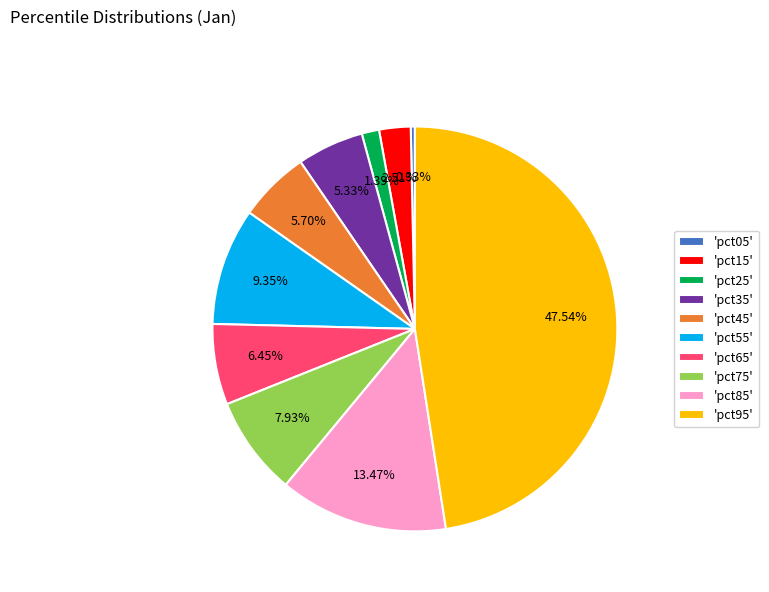

Count the number of slices in the pie.

10